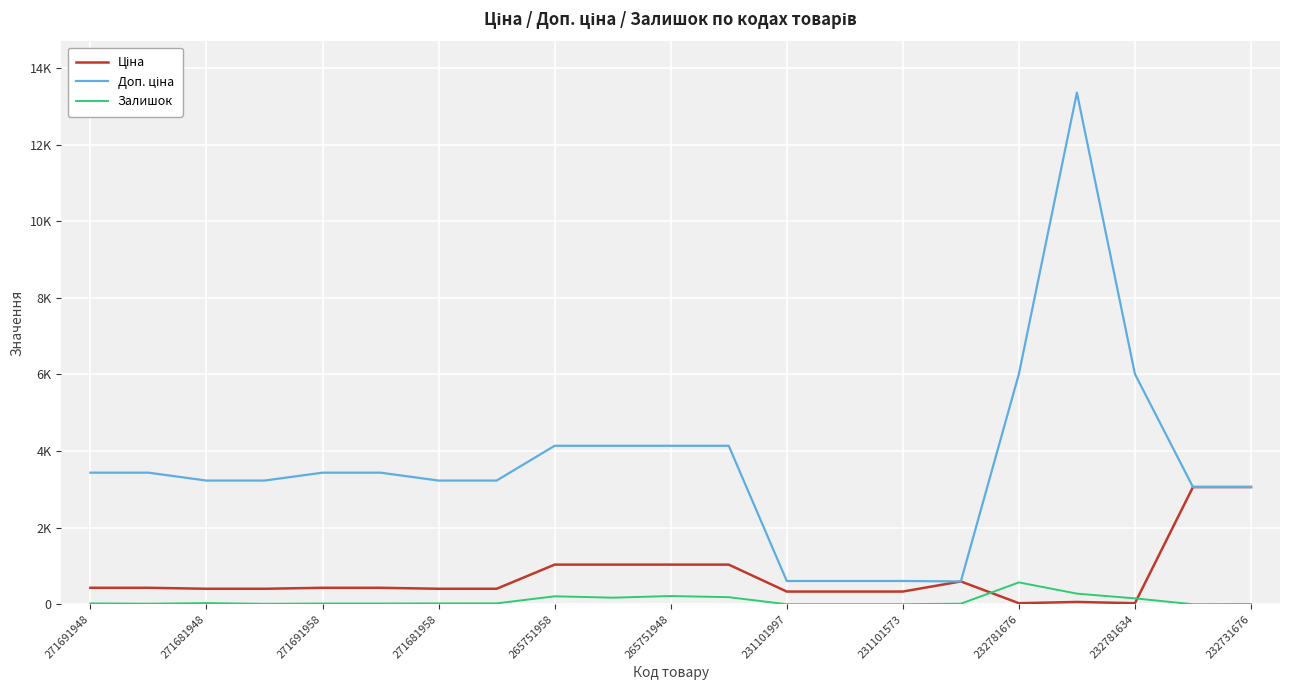

What is the lowest value of the Ціна series?

26.7